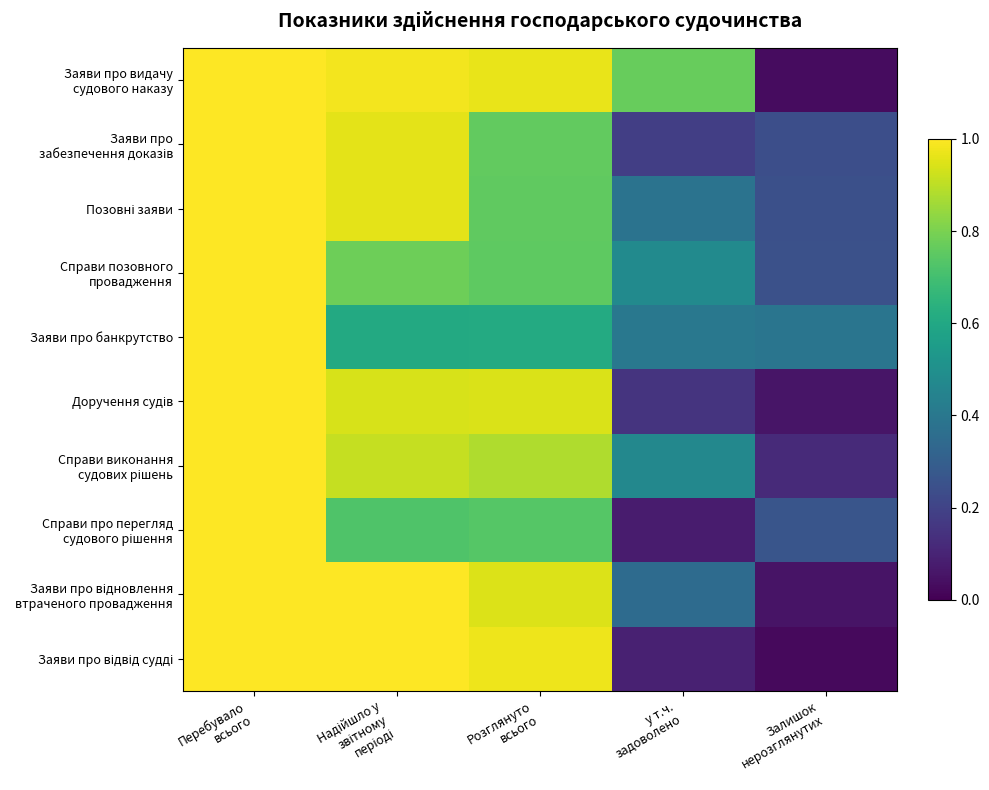

What is the difference between the highest and lowest values at у т.ч.
задоволено?

0.7